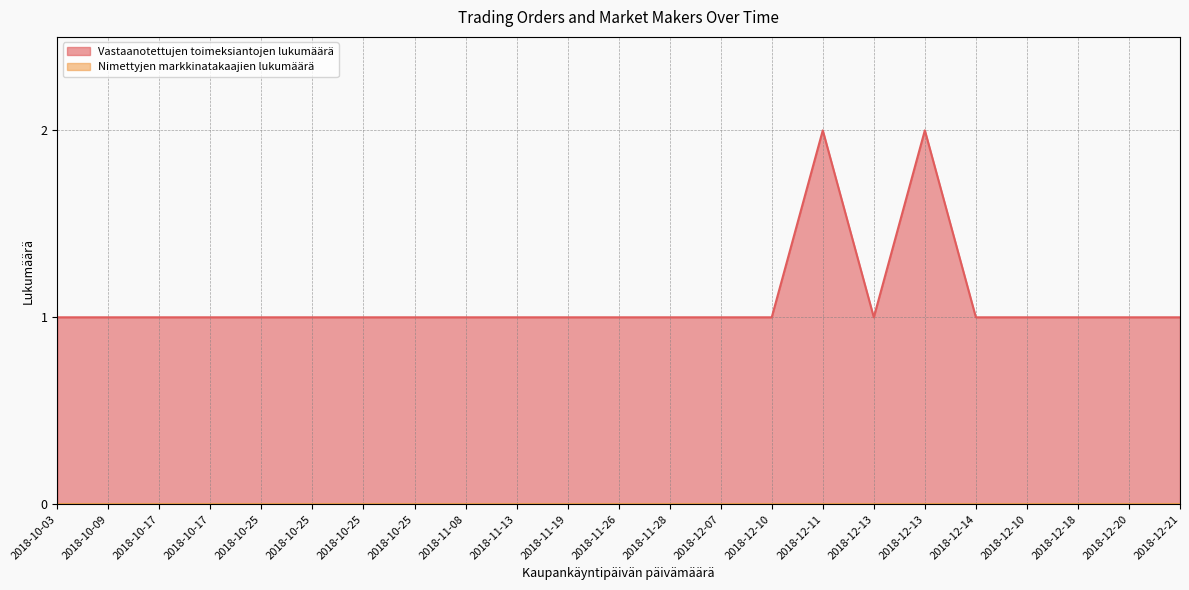

Reading left to right, what are all the values shown in this chart?

1	1	1	1	1	1	1	1	1	1	1	1	1	1	1	2	1	2	1	1	1	1	1